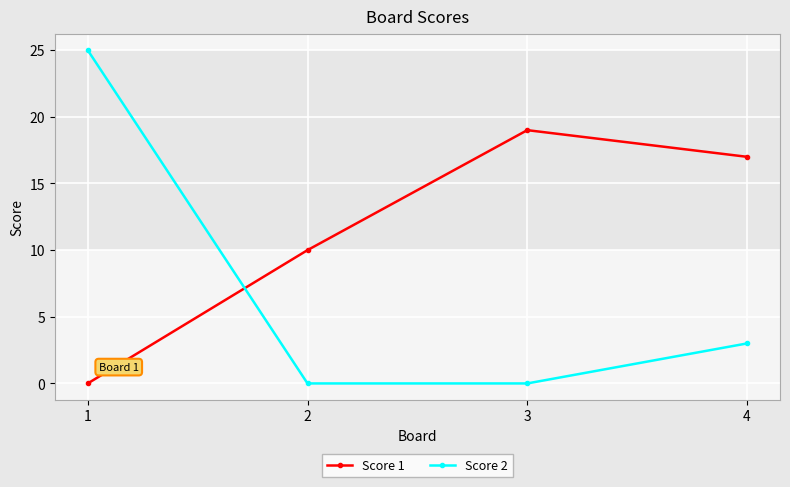

True or false: Score 1 has more than 1 points higher than both neighbors.

False